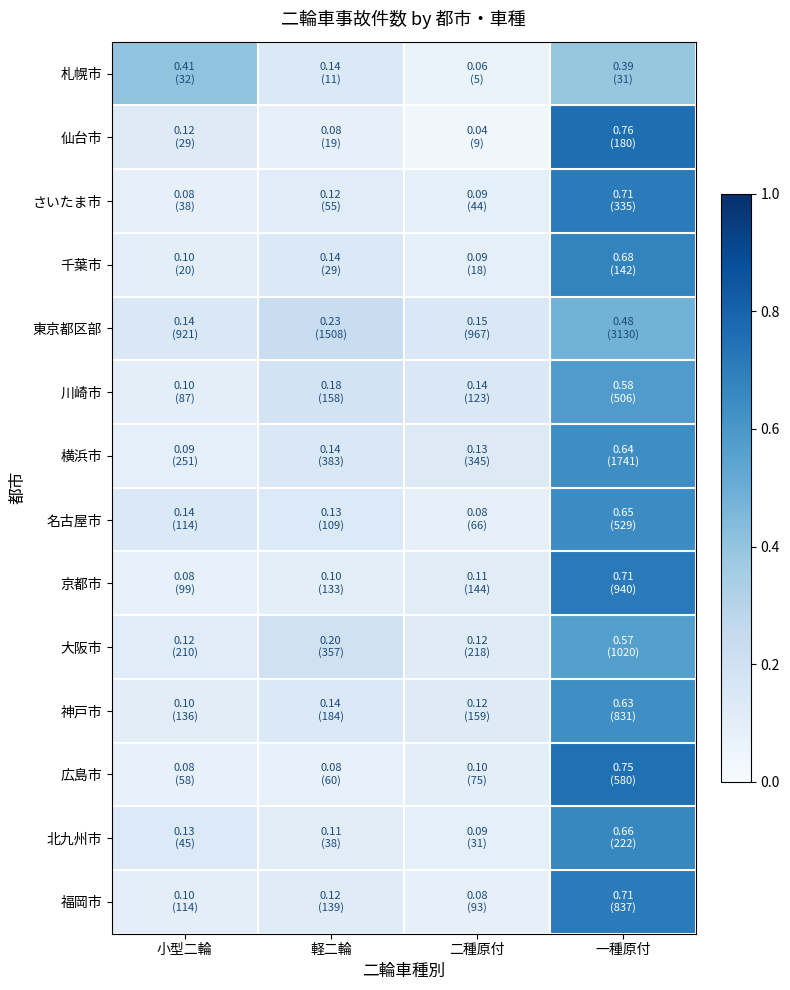

Count the number of categories in the chart.

4